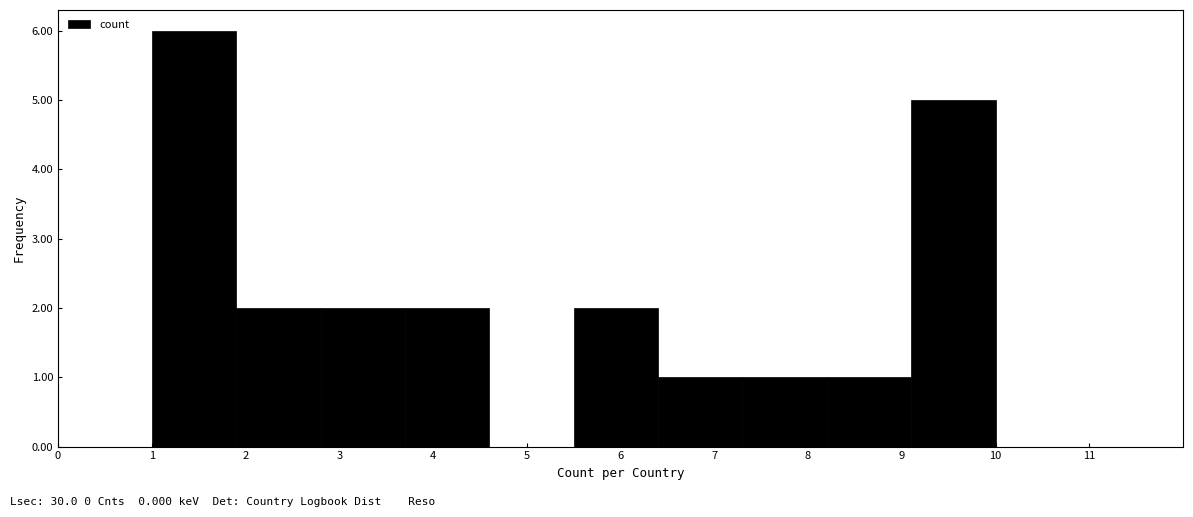

What is the height of the bar covering 3.7 to 4.6 on the x-axis? The values are not printed on the chart, so give them approximately, as read against the axis.

2